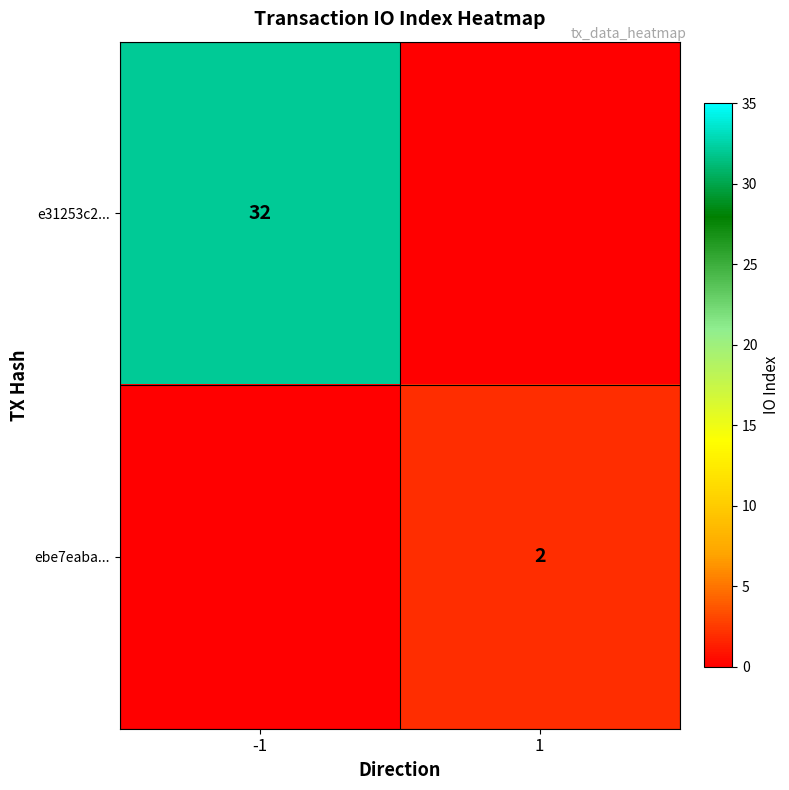

Is the value of ebe7eaba... at 1 greater than the value of e31253c2... at -1?

No